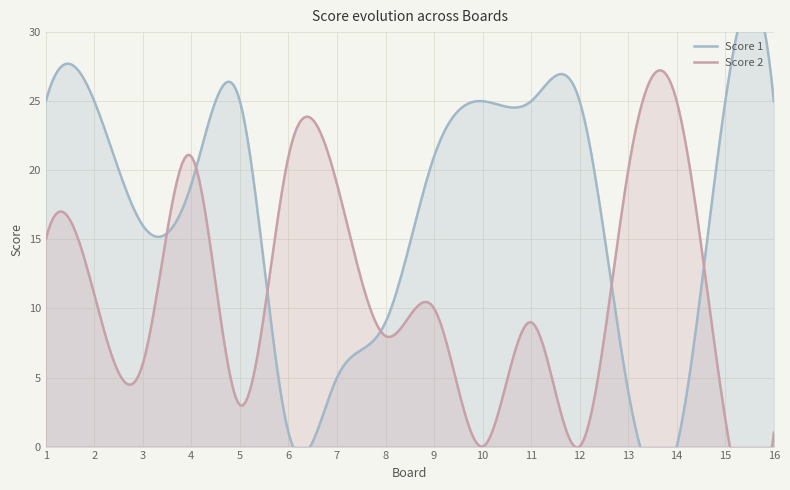

Is the value of Score 1 at 13 greater than the value of Score 2 at 1?

No